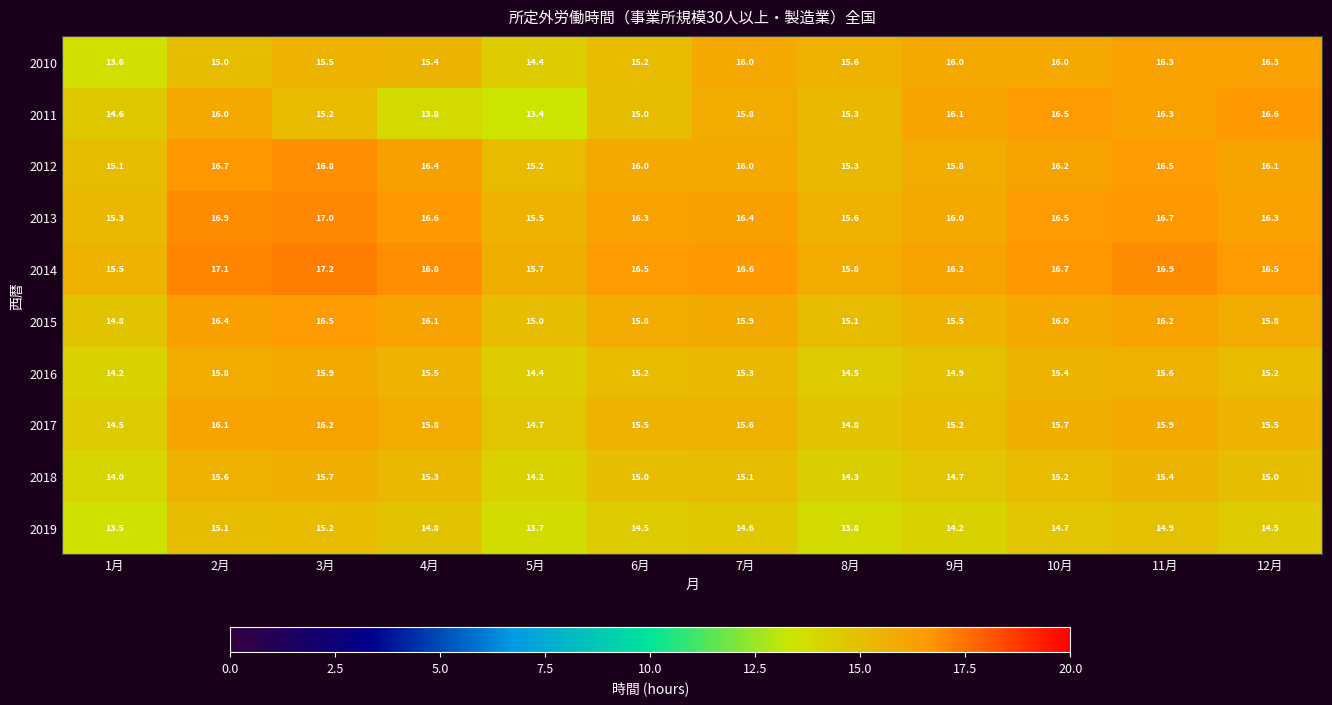

Where is 2019 nearest to the value 14?

8月